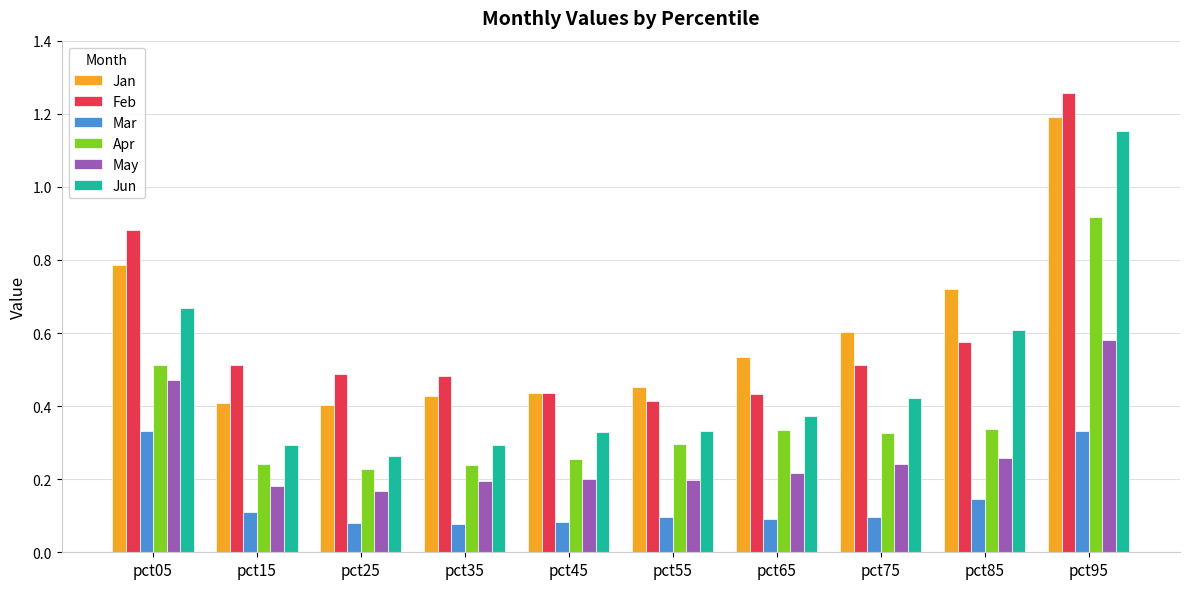

Between pct35 and pct75, which series saw the biggest shift?

Jan